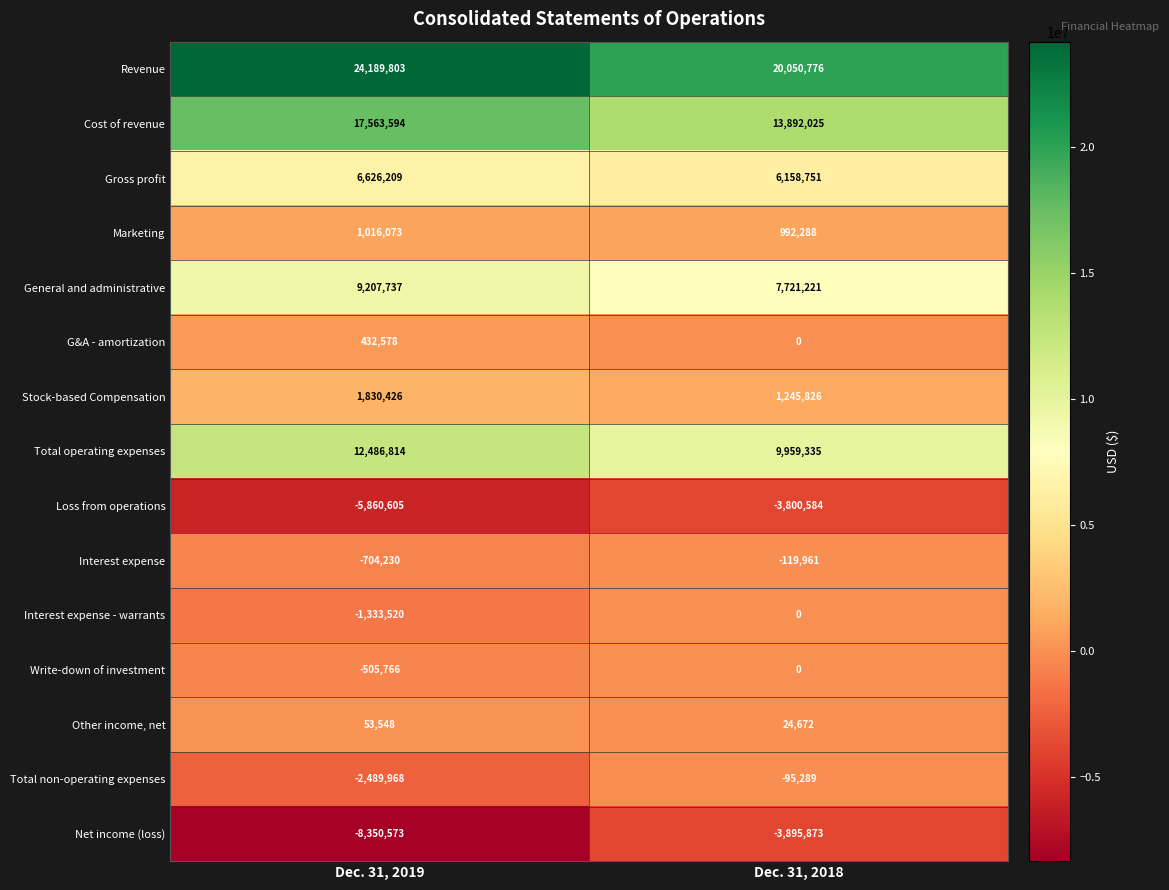

Reading left to right, list all the values displayed in this chart.

Revenue: Dec. 31, 2019=24189803	Dec. 31, 2018=20050776
Cost of revenue: Dec. 31, 2019=17563594	Dec. 31, 2018=13892025
Gross profit: Dec. 31, 2019=6626209	Dec. 31, 2018=6158751
Marketing: Dec. 31, 2019=1016073	Dec. 31, 2018=992288
General and administrative: Dec. 31, 2019=9207737	Dec. 31, 2018=7721221
G&A - amortization: Dec. 31, 2019=432578	Dec. 31, 2018=0
Stock-based Compensation: Dec. 31, 2019=1830426	Dec. 31, 2018=1245826
Total operating expenses: Dec. 31, 2019=12486814	Dec. 31, 2018=9959335
Loss from operations: Dec. 31, 2019=-5860605	Dec. 31, 2018=-3800584
Interest expense: Dec. 31, 2019=-704230	Dec. 31, 2018=-119961
Interest expense - warrants: Dec. 31, 2019=-1333520	Dec. 31, 2018=0
Write-down of investment: Dec. 31, 2019=-505766	Dec. 31, 2018=0
Other income, net: Dec. 31, 2019=53548	Dec. 31, 2018=24672
Total non-operating expenses: Dec. 31, 2019=-2489968	Dec. 31, 2018=-95289
Net income (loss): Dec. 31, 2019=-8350573	Dec. 31, 2018=-3895873